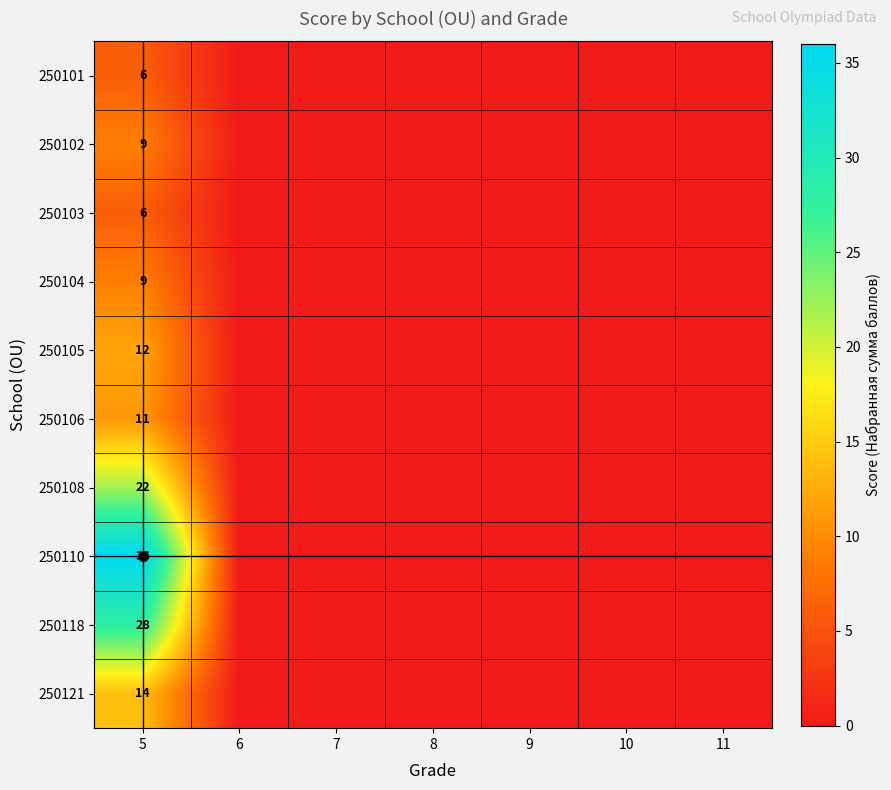

Is it true that 250104 equals 0 at 11?

True